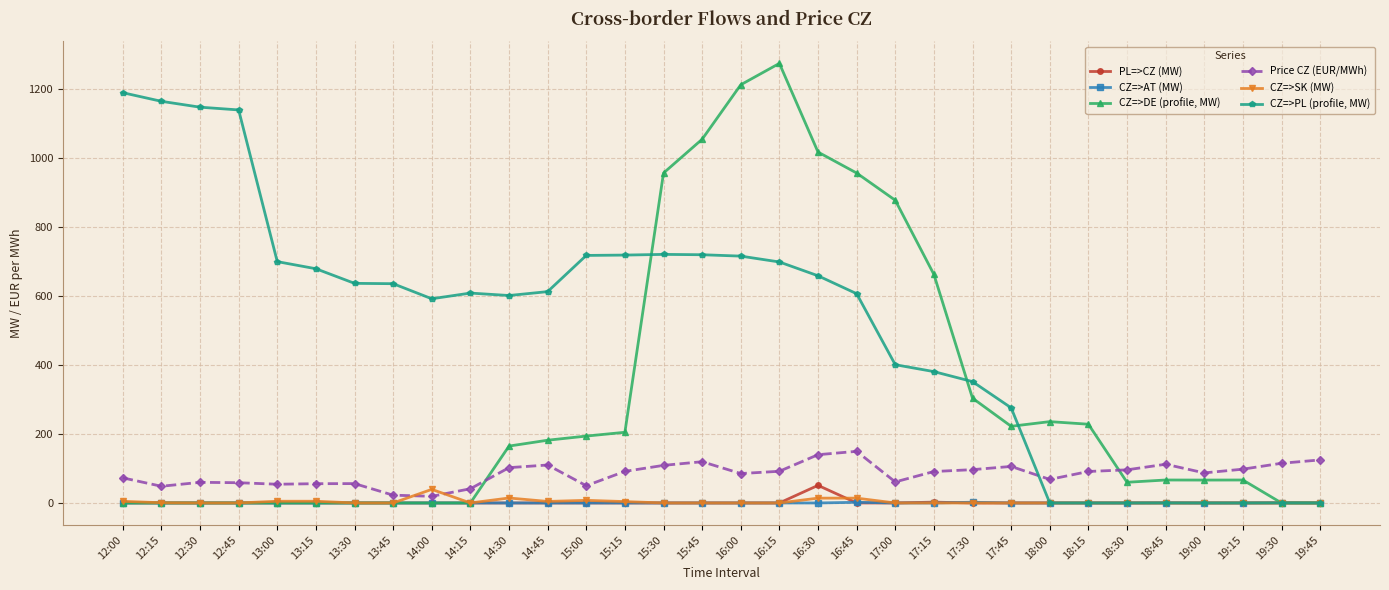

Rank the series at 16:45 from highest to lowest value.

CZ=>DE (profile, MW), CZ=>PL (profile, MW), Price CZ (EUR/MWh), CZ=>SK (MW), CZ=>AT (MW), PL=>CZ (MW)